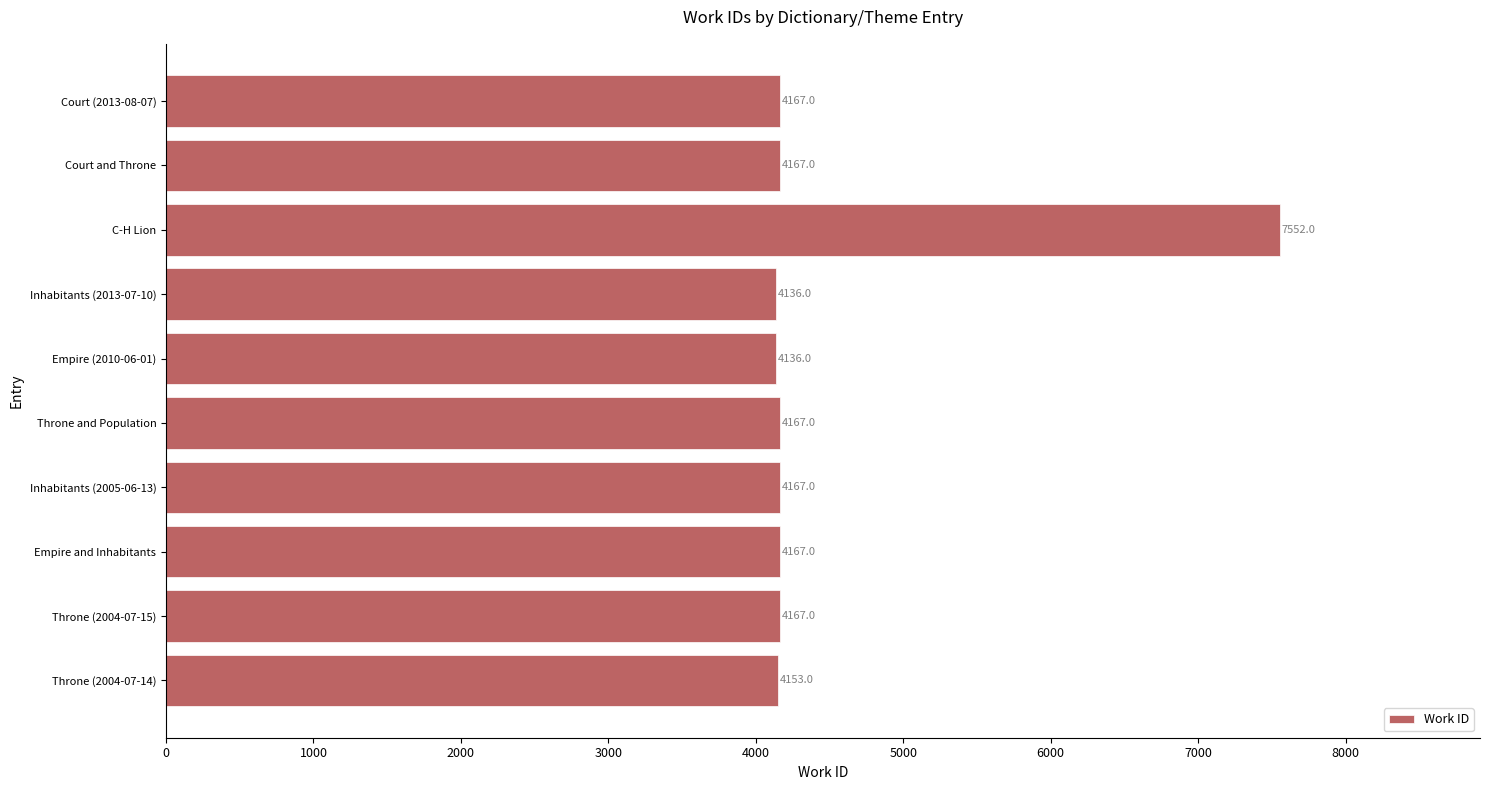

Reading bottom to top, transcribe all the data shown in this chart.

Throne (2004-07-14)=4153	Throne (2004-07-15)=4167	Empire and Inhabitants=4167	Inhabitants (2005-06-13)=4167	Throne and Population=4167	Empire (2010-06-01)=4136	Inhabitants (2013-07-10)=4136	C-H Lion=7552	Court and Throne=4167	Court (2013-08-07)=4167